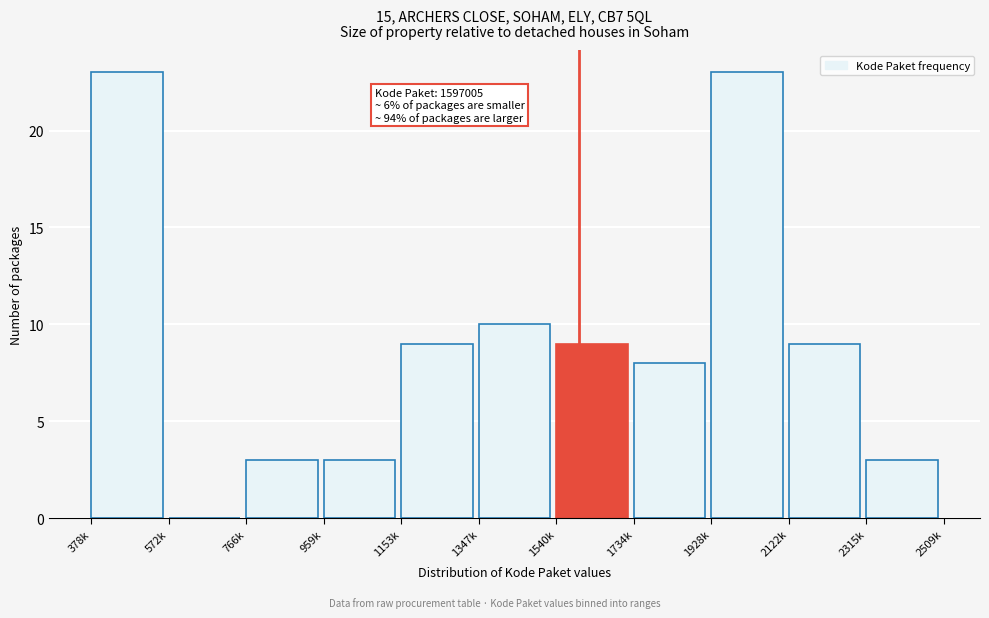

Reading right to left, transcribe all the data shown in this chart.

2315k=3	2122k=9	1928k=23	1734k=8	1540k=9	1347k=10	1153k=9	959k=3	766k=3	572k=0	378k=23